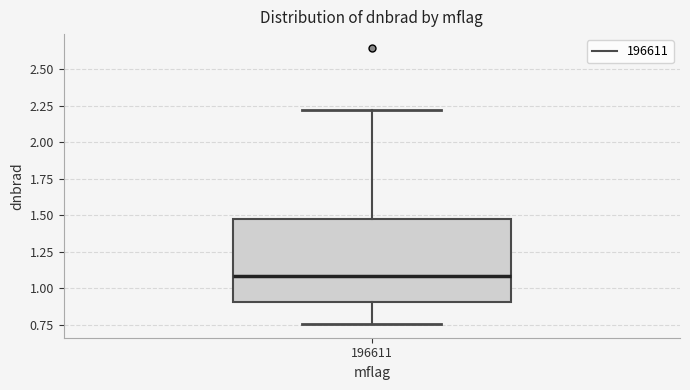

Read this box plot against the y-axis: the position of the median line, the range covered by the box, and the ends of both whiskers. The values are not printed on the chart, so give them approximately, as read against the axis.

median 1.10, box 0.90 to 1.50, whiskers 0.75 to 2.20